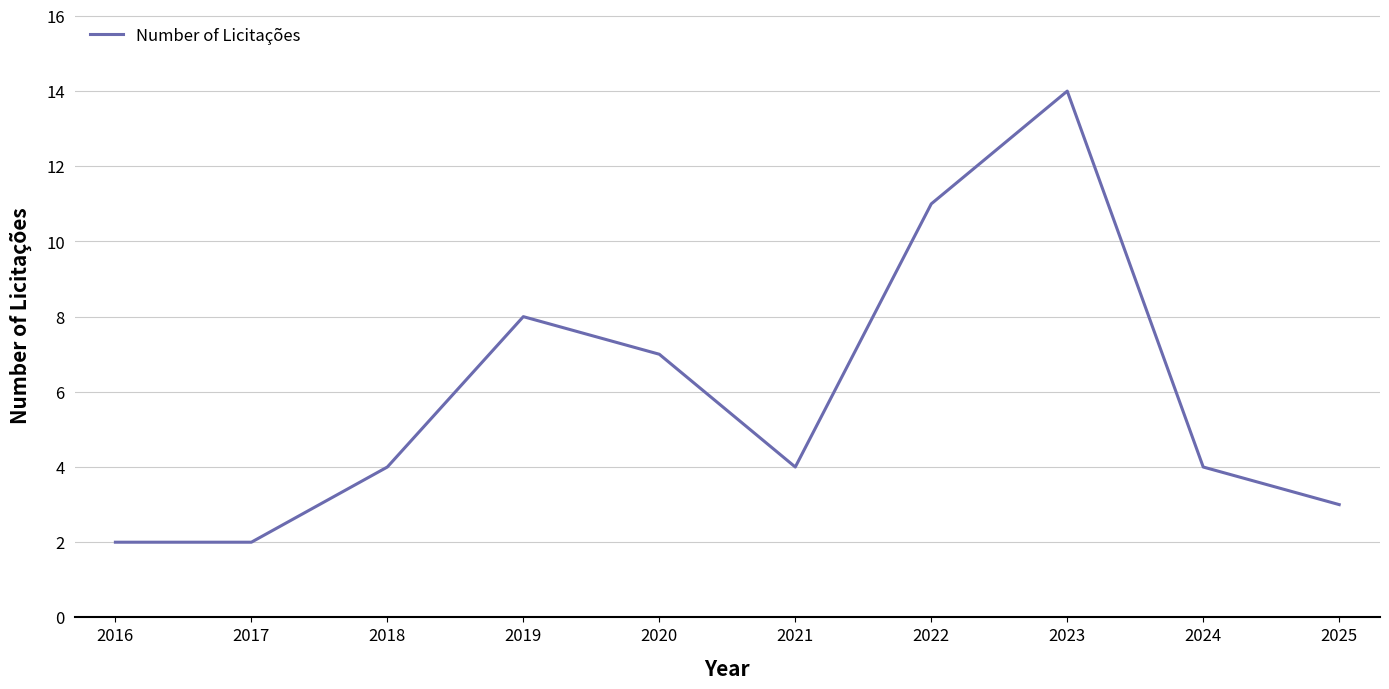

What is the greatest value displayed?

14